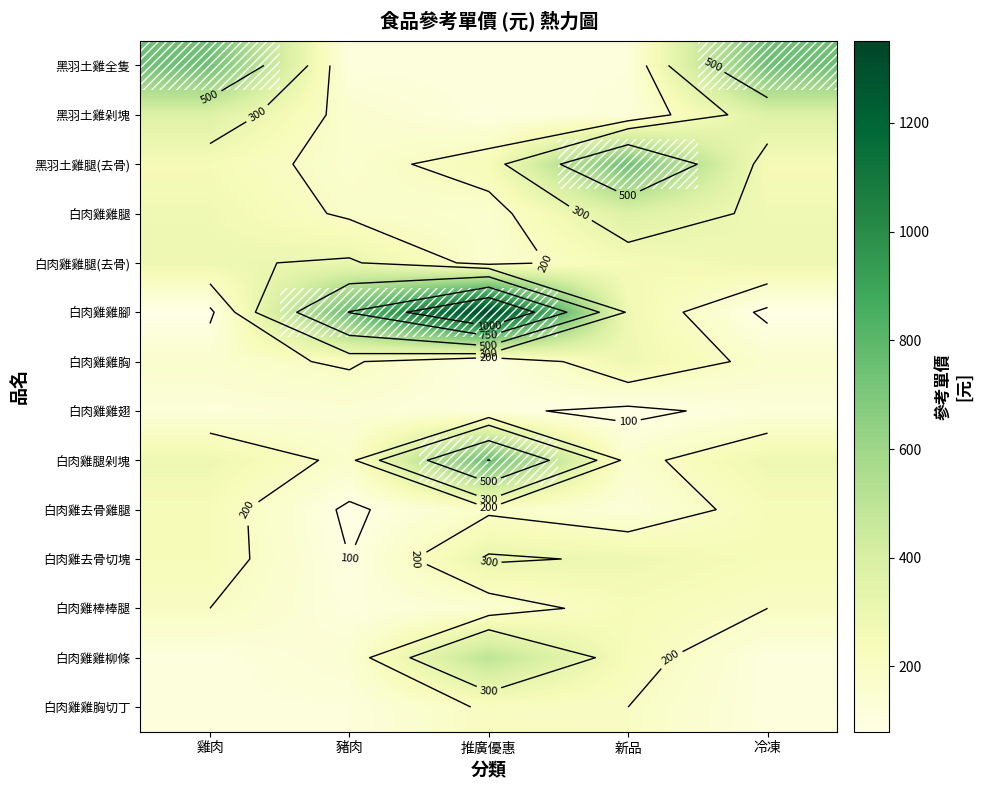

How many data points in 黑羽土雞腿(去骨) are less than 250?

2